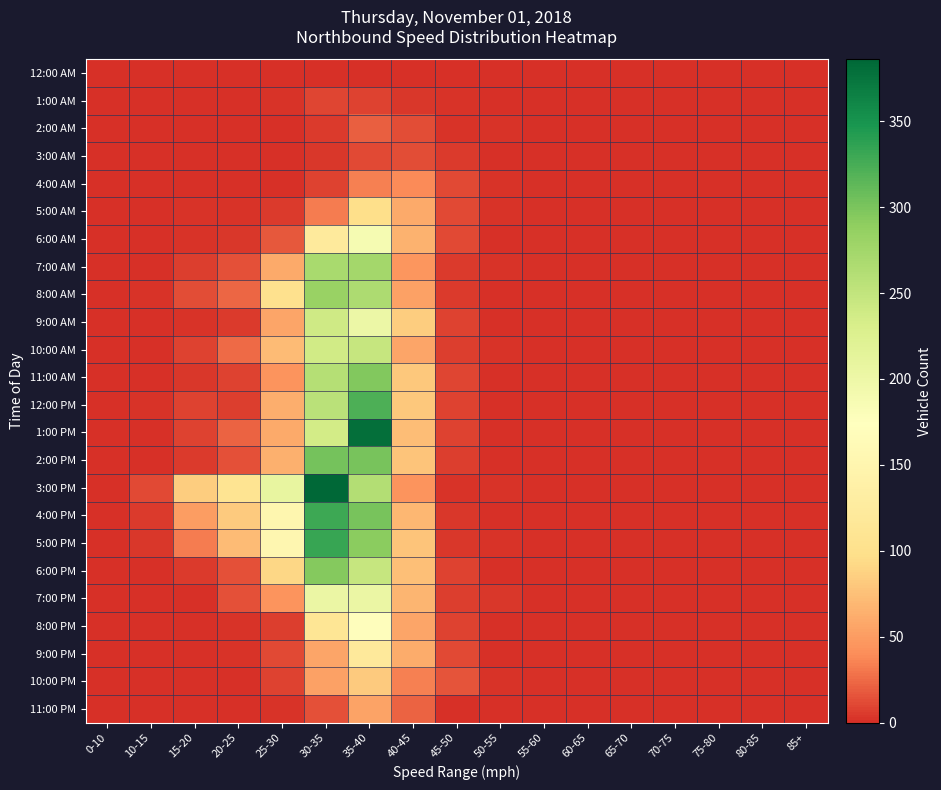

At 65-70, list the series in order from largest to smallest.

12:00 AM, 1:00 AM, 2:00 AM, 3:00 AM, 4:00 AM, 5:00 AM, 6:00 AM, 7:00 AM, 8:00 AM, 9:00 AM, 10:00 AM, 11:00 AM, 12:00 PM, 1:00 PM, 2:00 PM, 3:00 PM, 4:00 PM, 5:00 PM, 6:00 PM, 7:00 PM, 8:00 PM, 9:00 PM, 10:00 PM, 11:00 PM